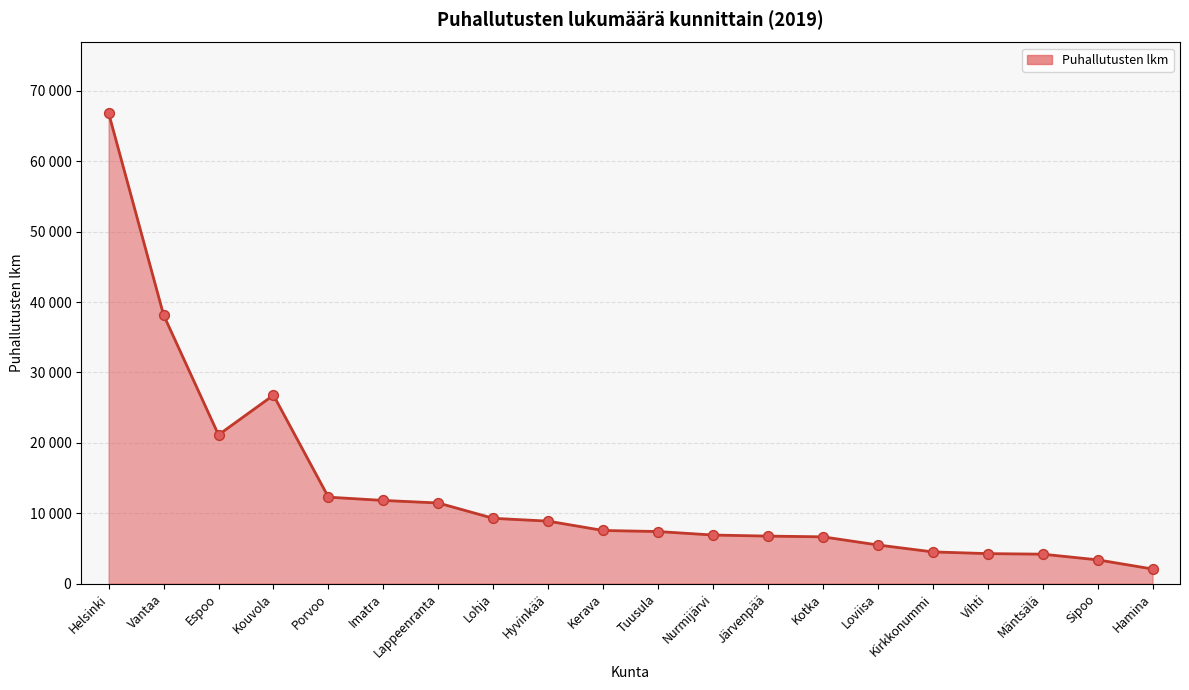

Which has a higher value, Helsinki or Hyvinkää?

Helsinki